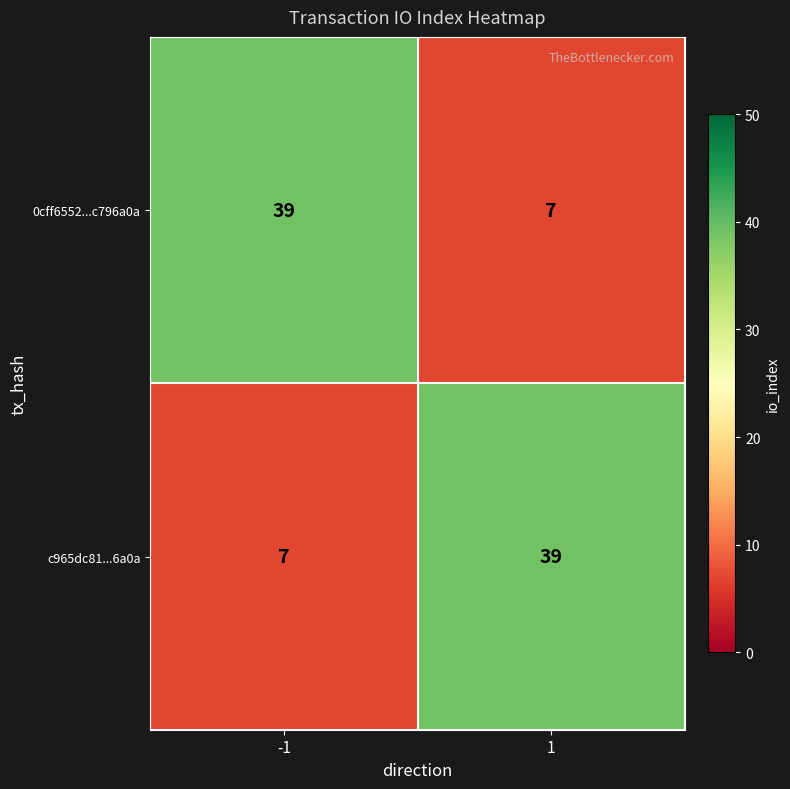

How many distinct data groups are displayed?

2